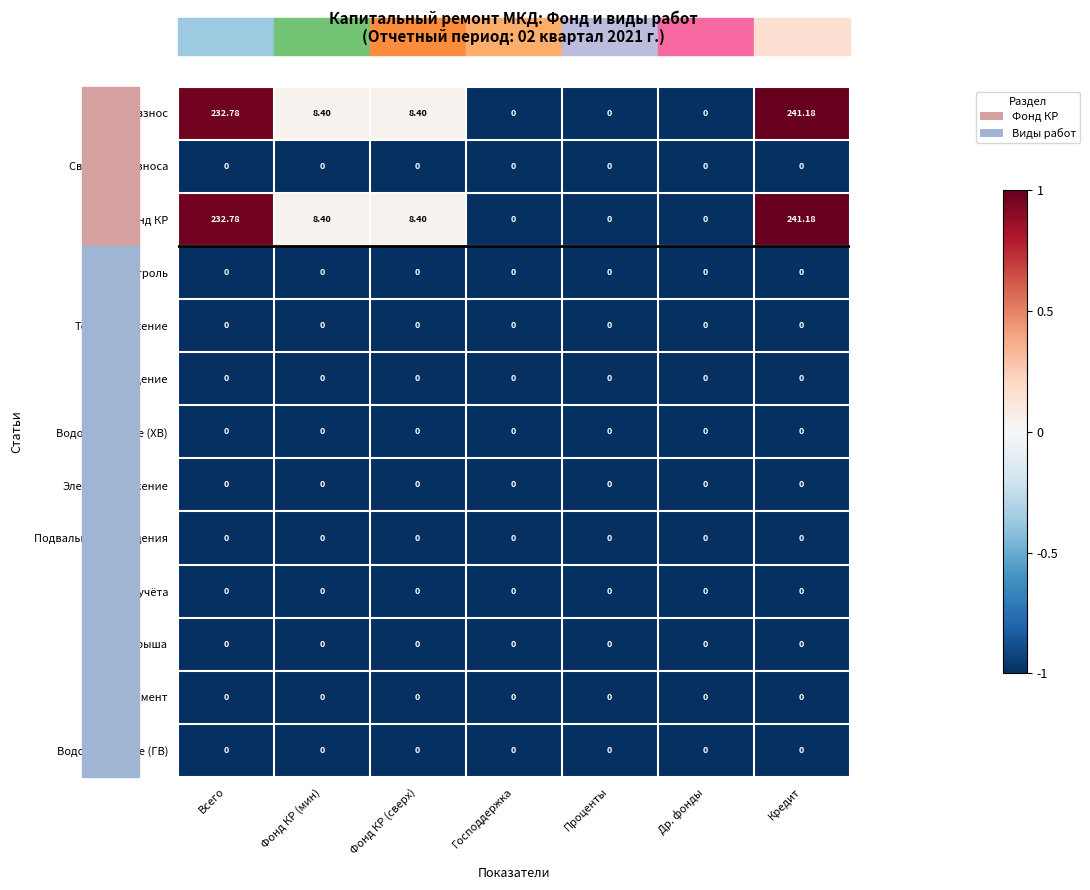

Which label corresponds to the largest value in the chart?

Кредит